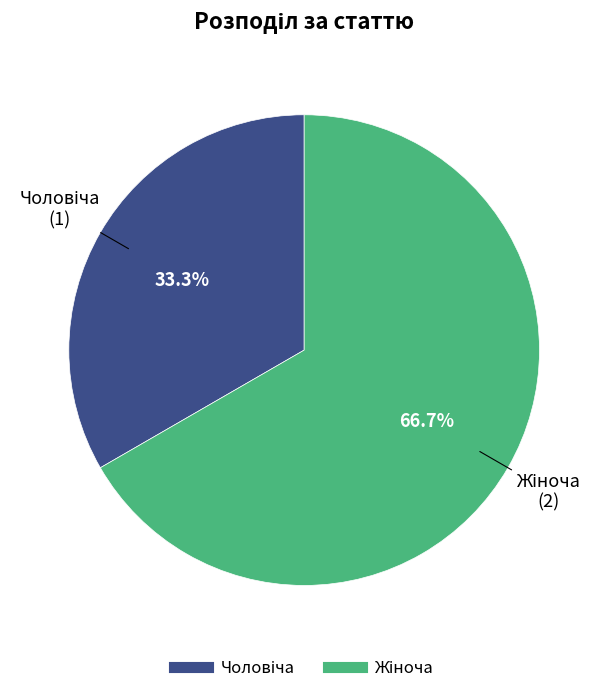

Is there a majority slice in this chart?

Yes